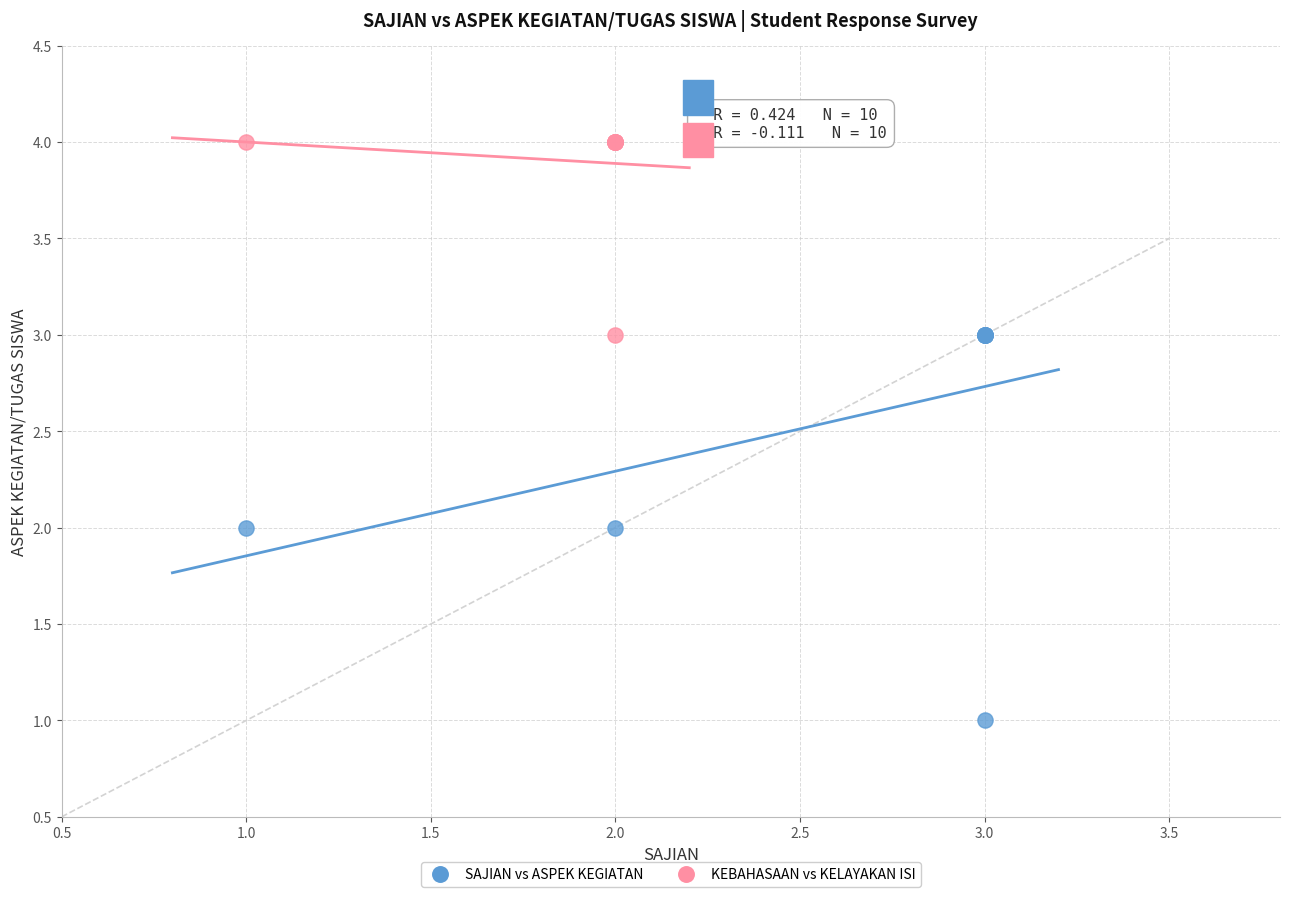

Which series has the widest spread of Y values?

SAJIAN vs ASPEK KEGIATAN